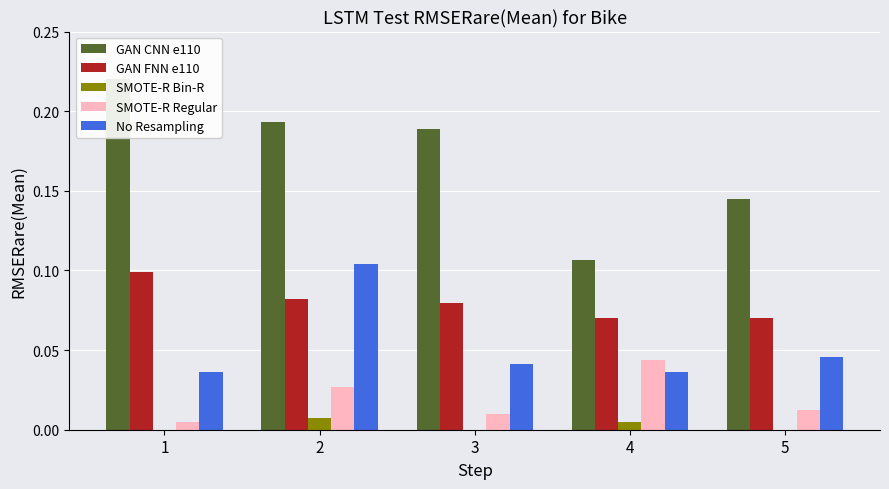

Rank the series by their maximum value, from highest to lowest.

DA, Outbound Links from Page, PA, Links to Page, Linking Domains to Page